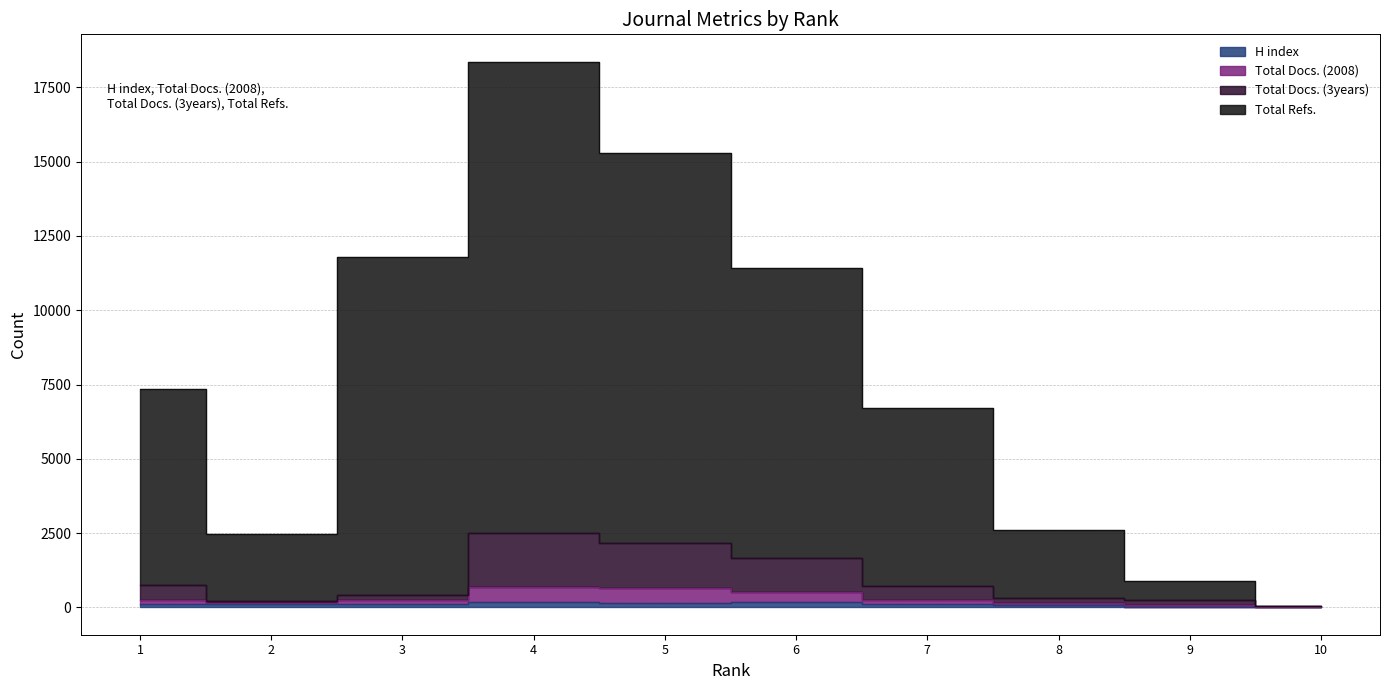

Which category has the highest value in the Total Refs. series?

4